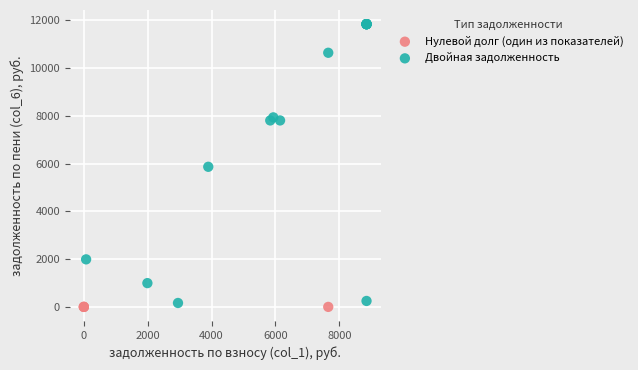

Which series contains the highest Y value?

Двойная задолженность